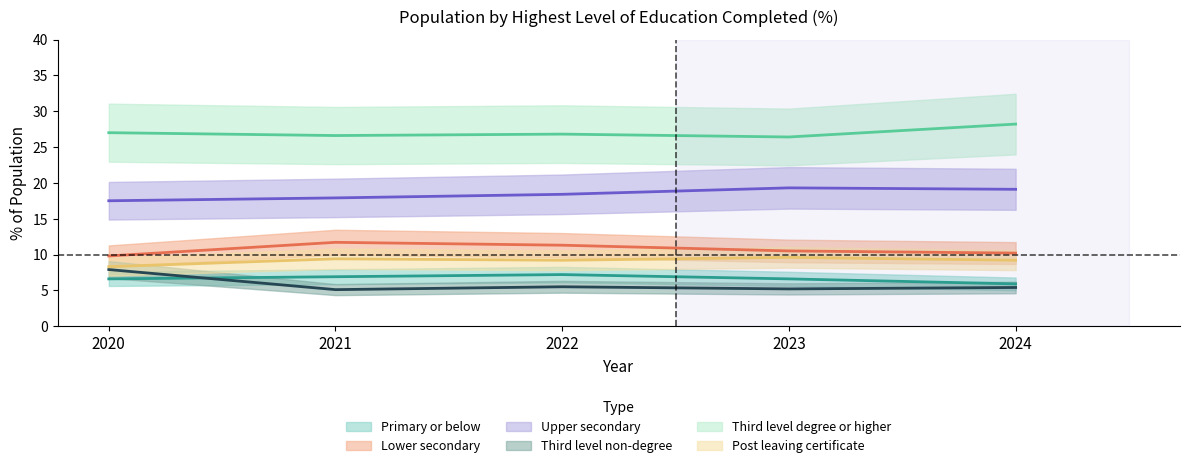

Reading right to left, transcribe all the data shown in this chart.

Primary or below: 2024=5.9	2023=6.6	2022=7.2	2021=6.9	2020=6.6
Lower secondary: 2024=10.2	2023=10.5	2022=11.3	2021=11.7	2020=9.8
Upper secondary: 2024=19.1	2023=19.3	2022=18.4	2021=17.9	2020=17.5
Third level non-degree: 2024=5.4	2023=5.2	2022=5.5	2021=5.1	2020=7.9
Third level degree or higher: 2024=28.2	2023=26.4	2022=26.8	2021=26.6	2020=27.0
Post leaving certificate: 2024=9.2	2023=9.6	2022=9.2	2021=9.4	2020=8.3